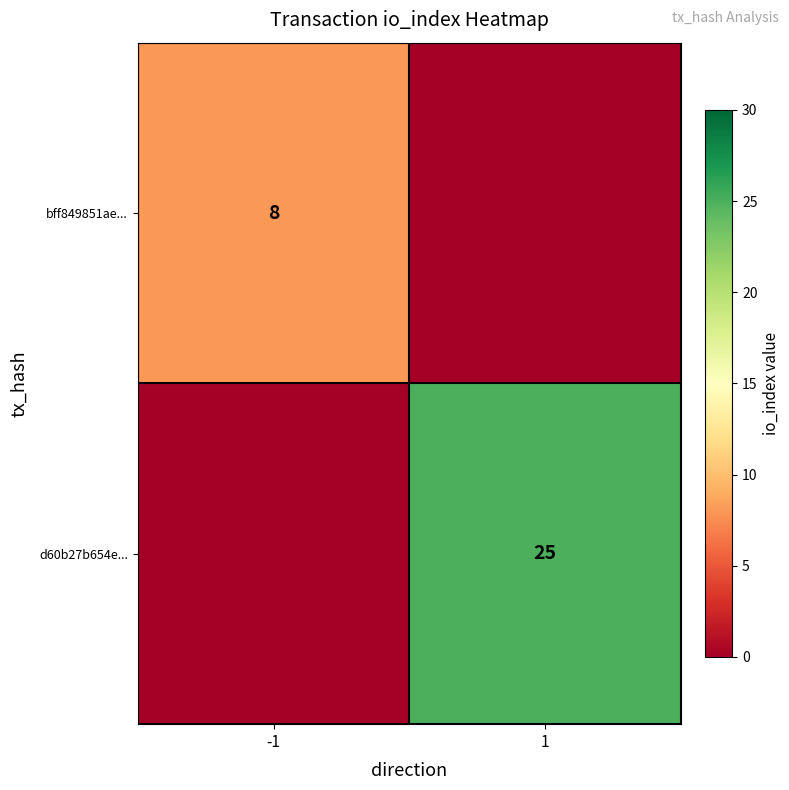

True or false: d60b27b654e... has a value of 9 at 1.

False